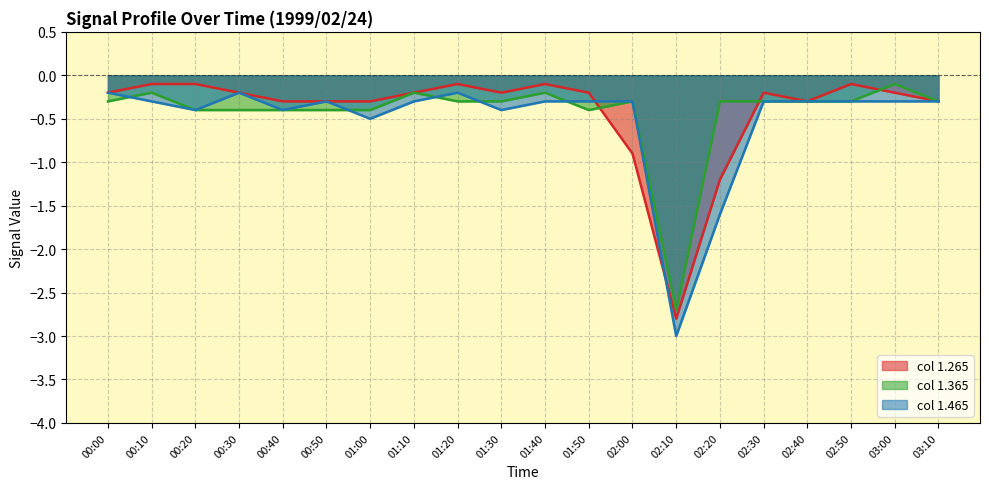

Where do 1.265 and 1.365 first cross each other?

01:50 and 02:00